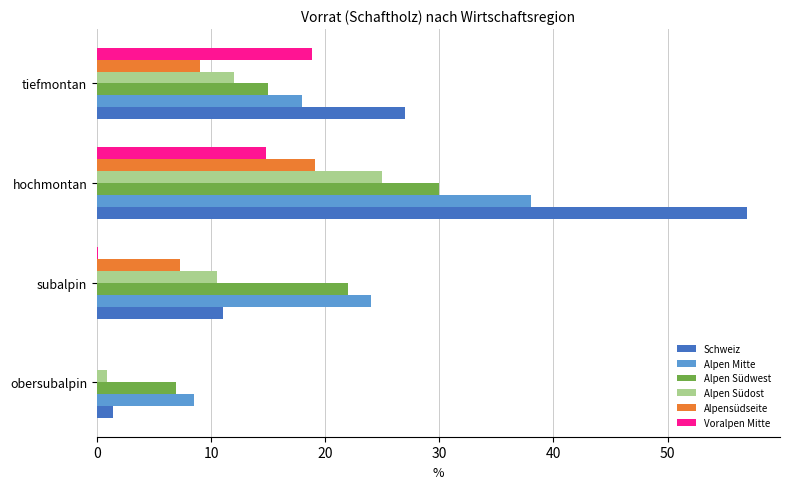

What is the highest value of the Alpen Mitte series?

38.0